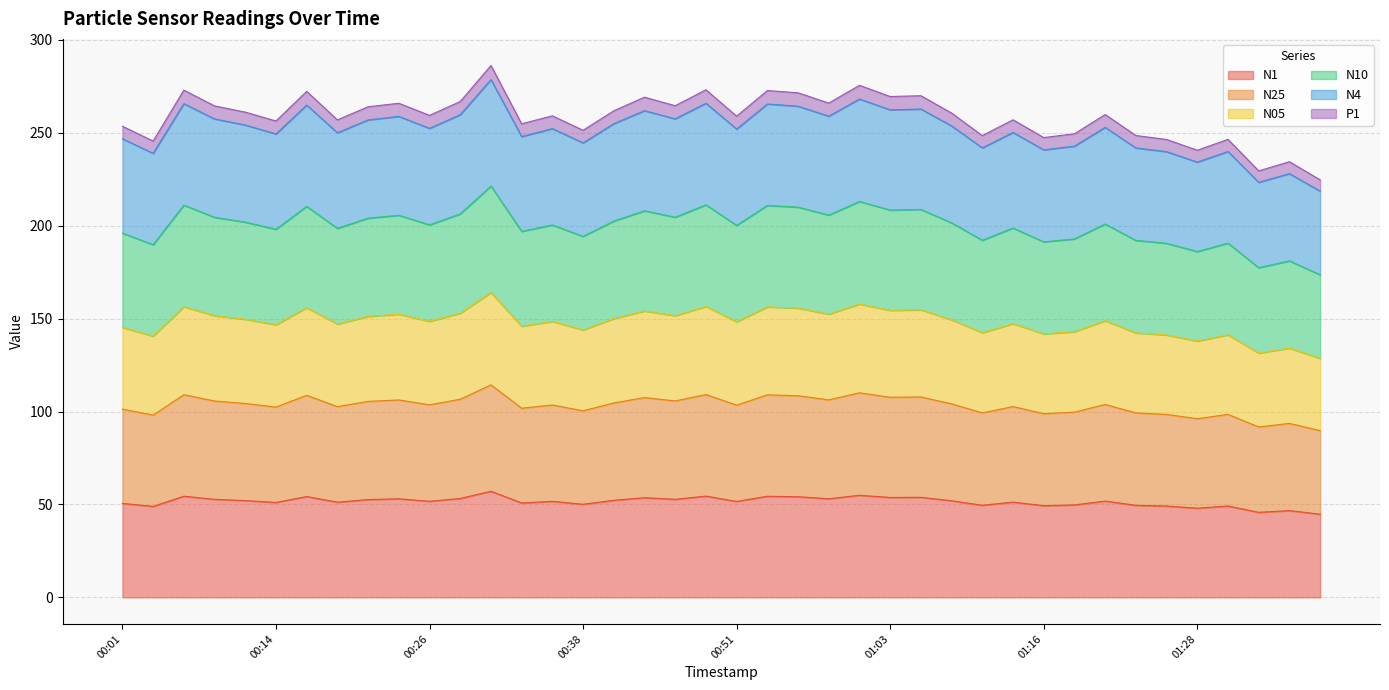

At which category does N1 reach its first local peak?

00:06